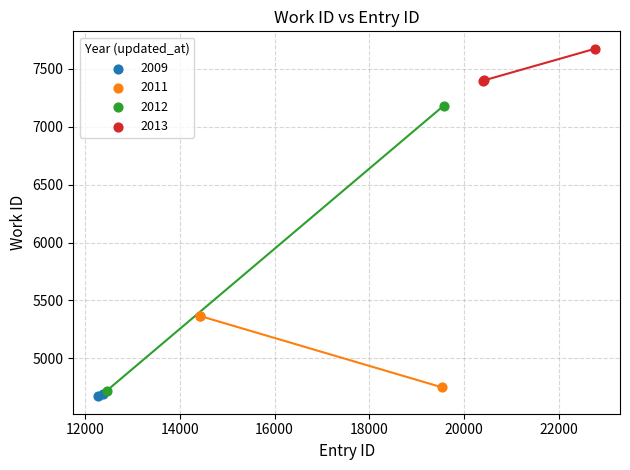

Which series contains the lowest Y value?

2009